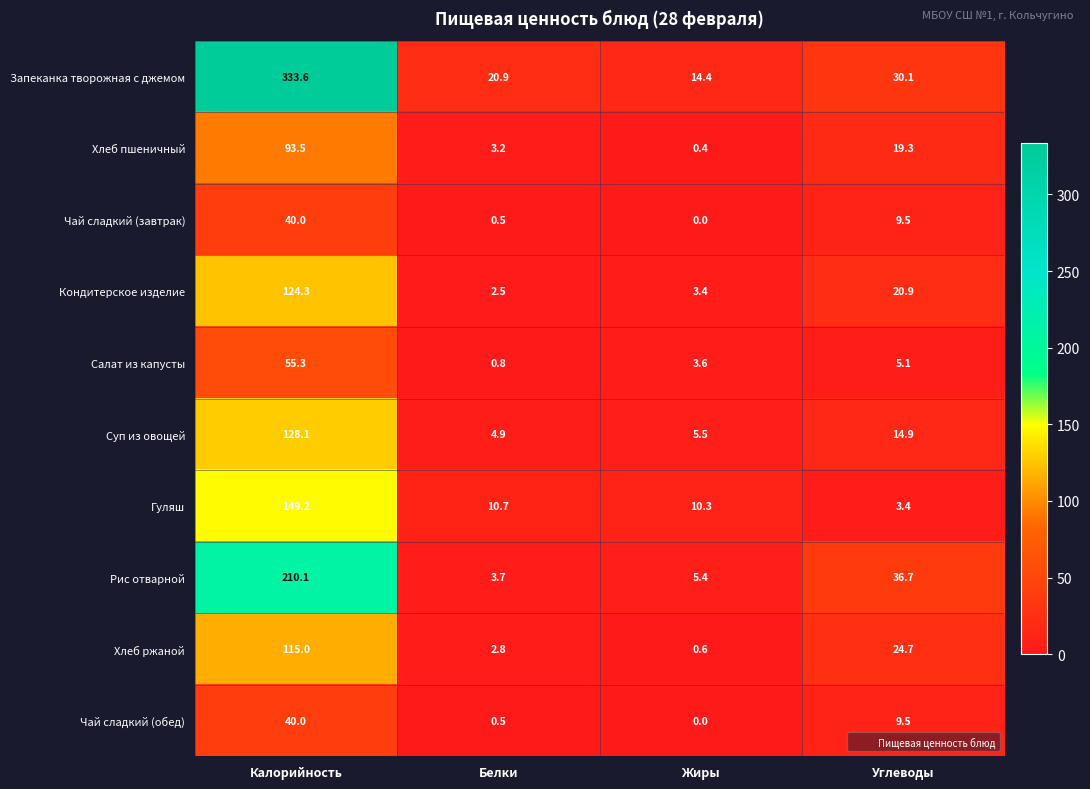

Count the number of categories in the chart.

4